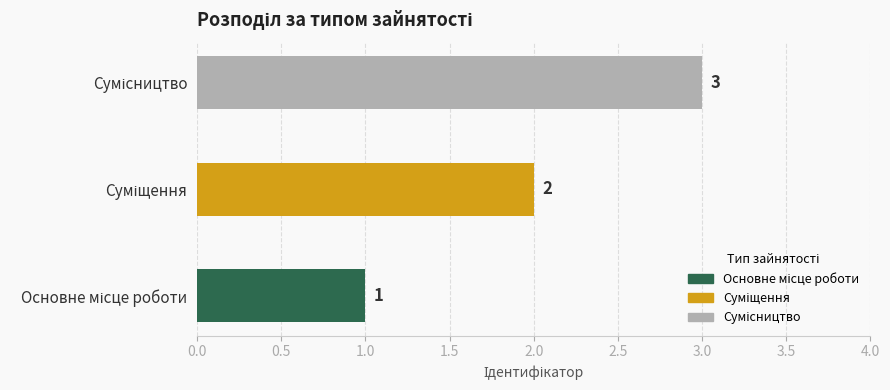

Reading left to right, list all the values displayed in this chart.

1	2	3